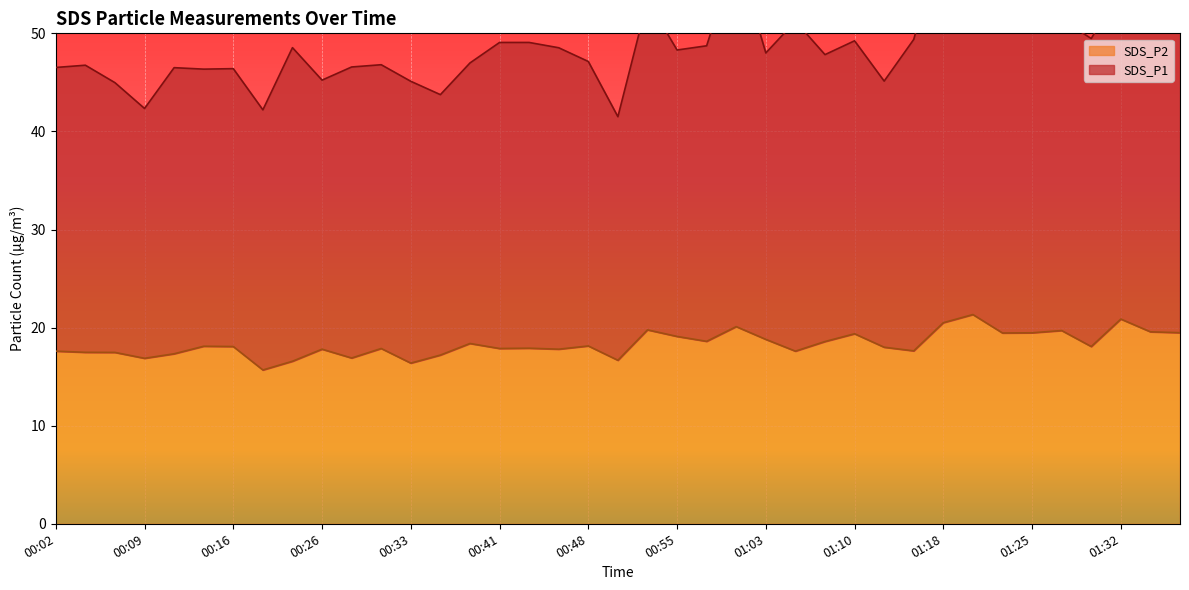

What is the average value?

18.3